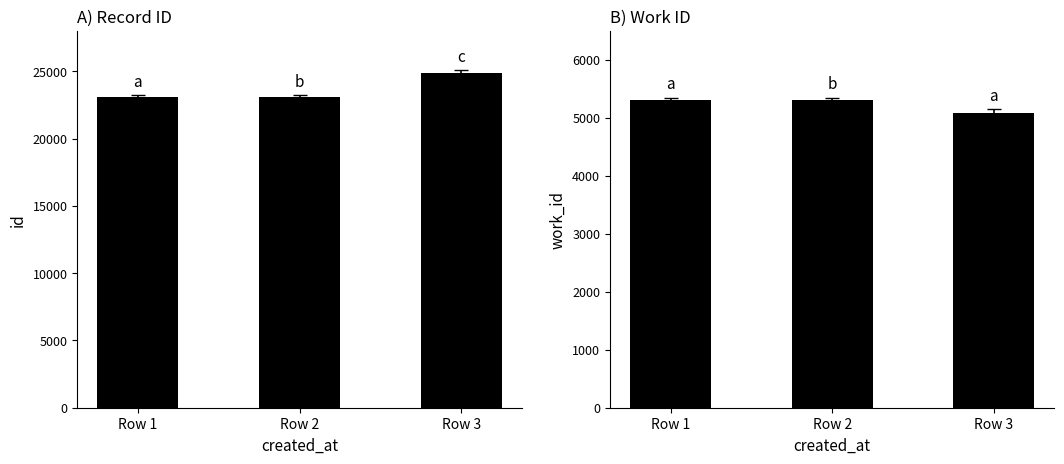

What value does the id series have at Row 3, to the nearest 100?

24800